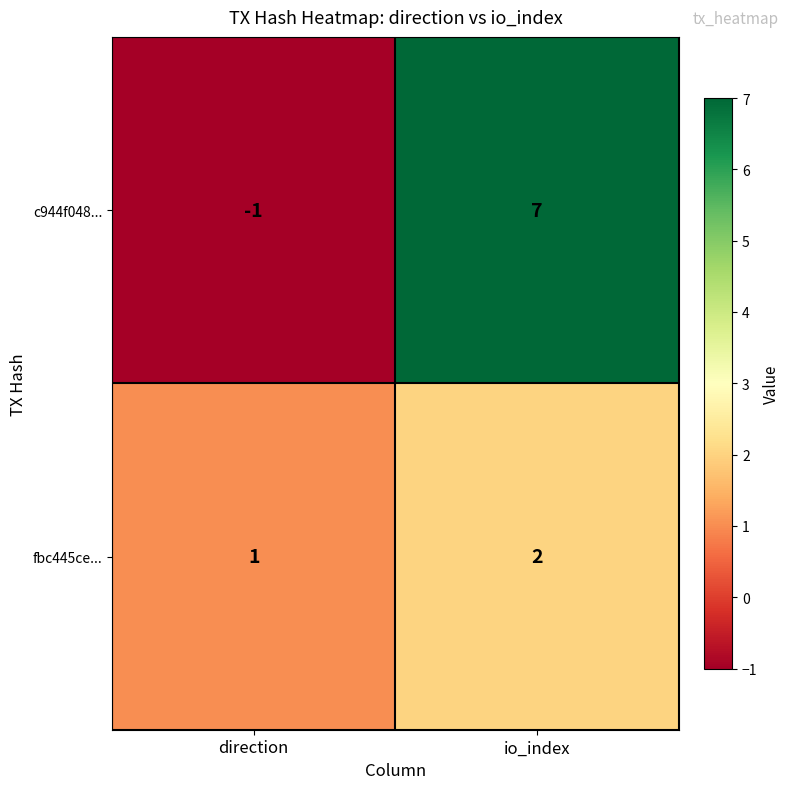

Reading left to right, extract all data points from this chart.

c944f048...: direction=-1	io_index=7
fbc445ce...: direction=1	io_index=2